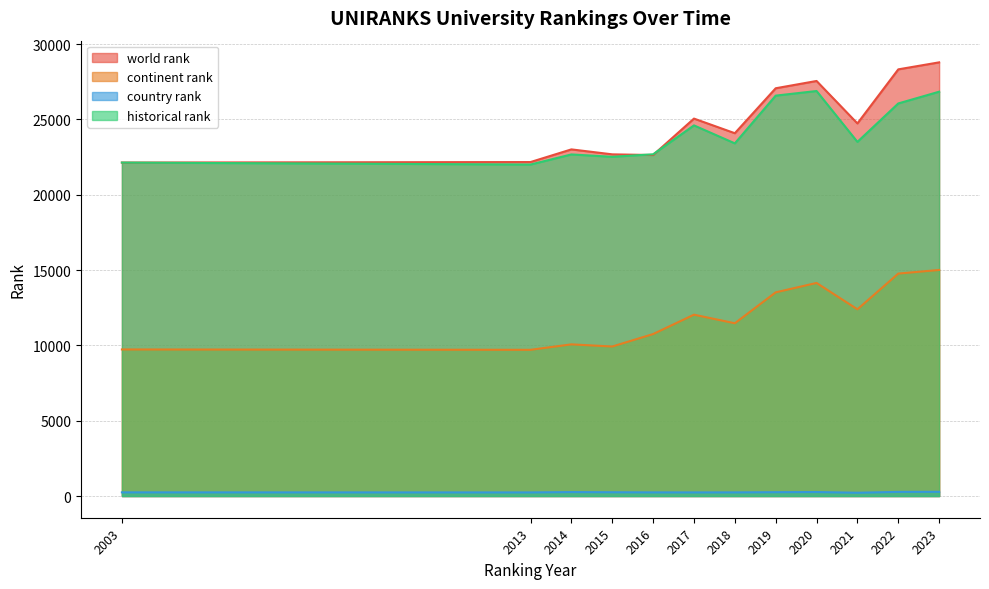

At which label is country rank closest to 250?

2015